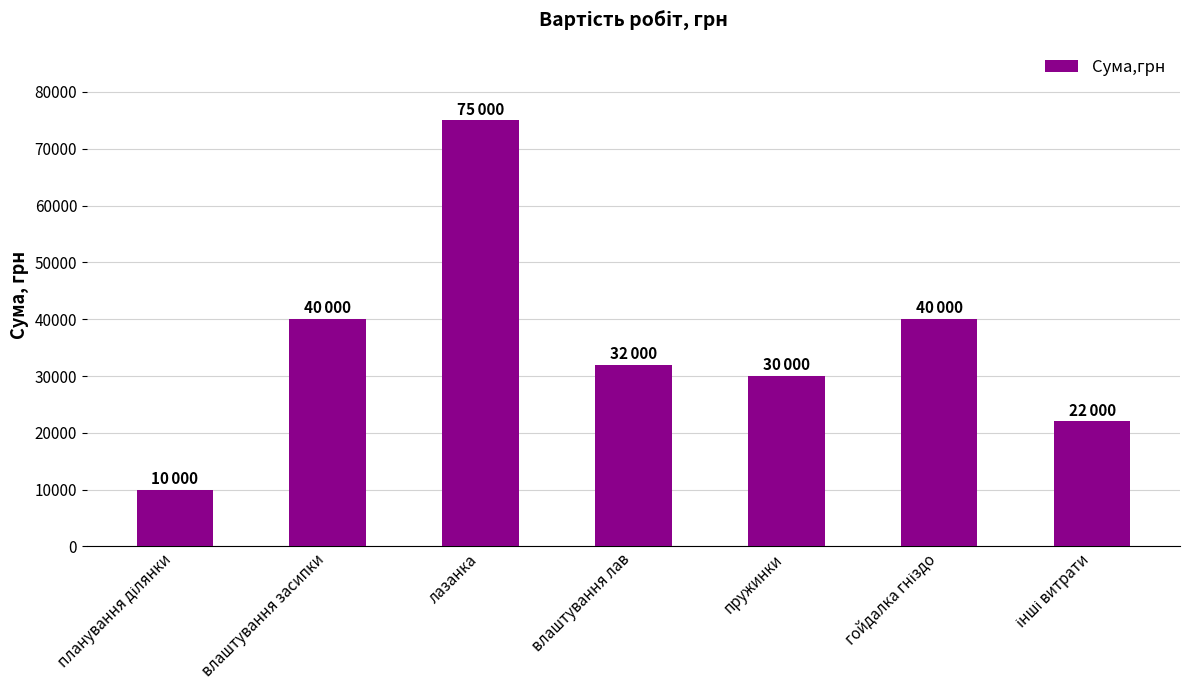

Reading left to right, extract all data points from this chart.

10000	40000	75000	32000	30000	40000	22000